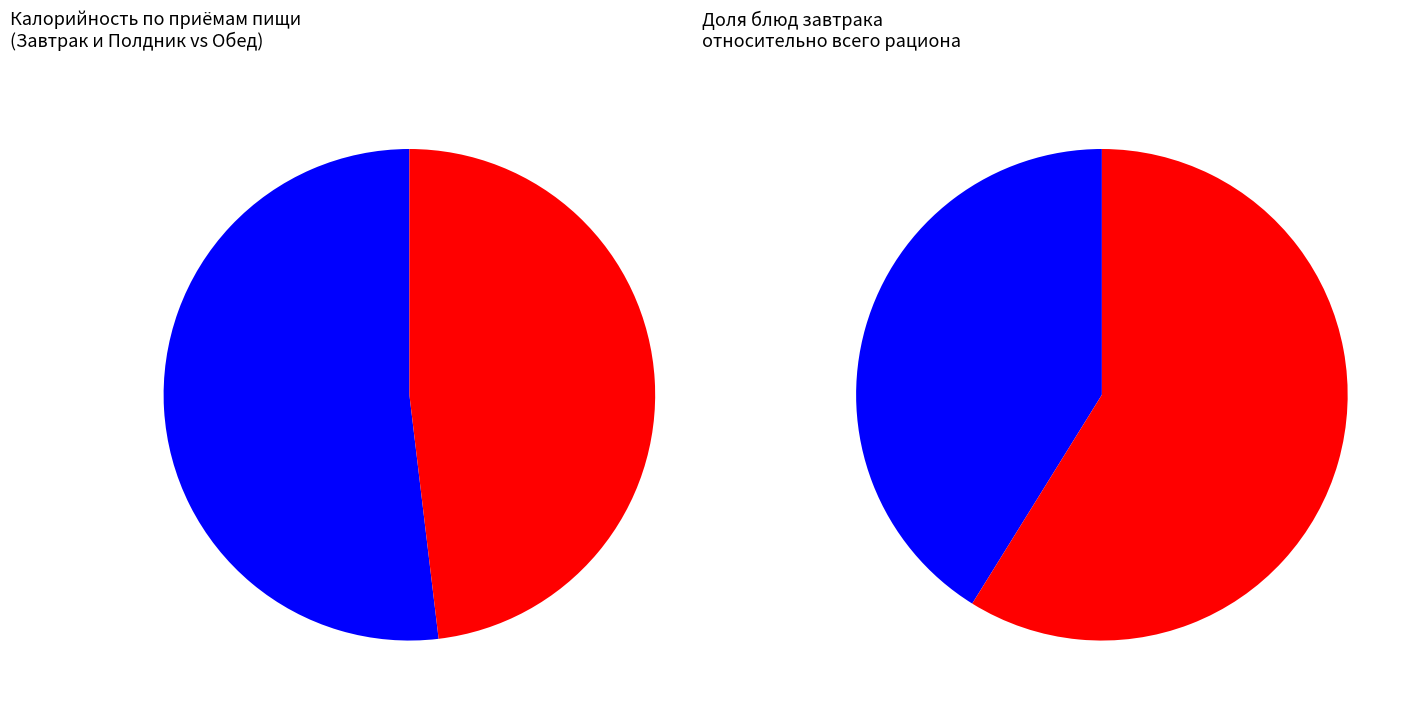

Which slice is the largest?

Запеканка из творога